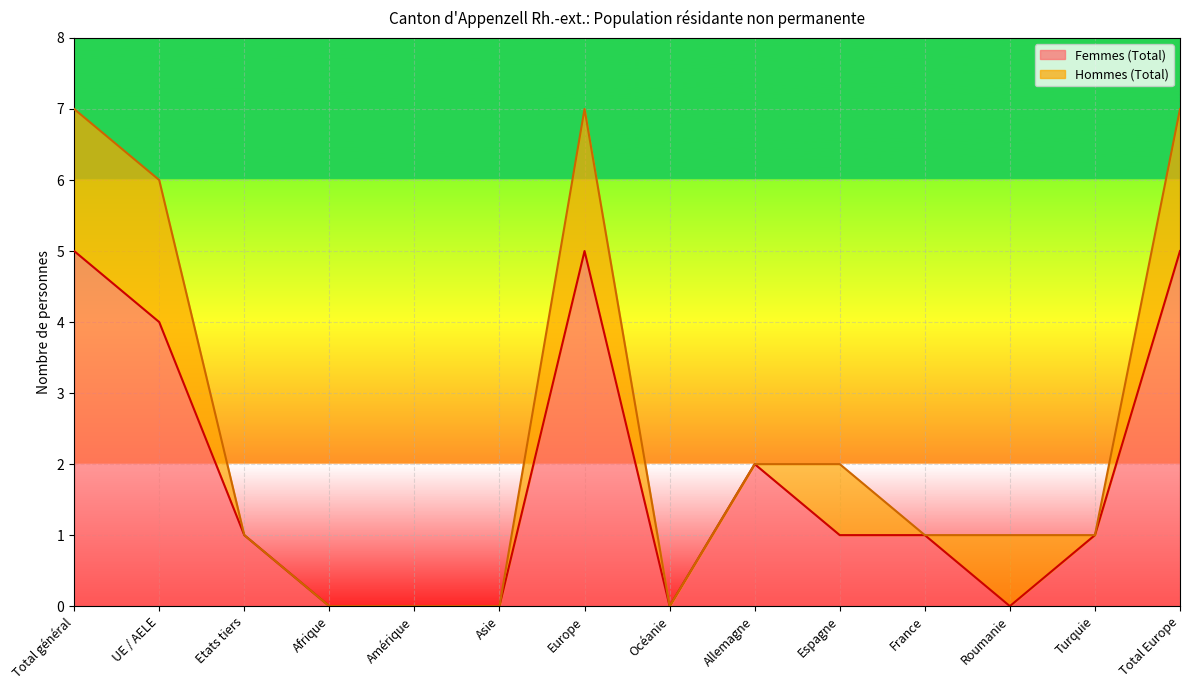

Is it true that the value at Afrique is 0?

True